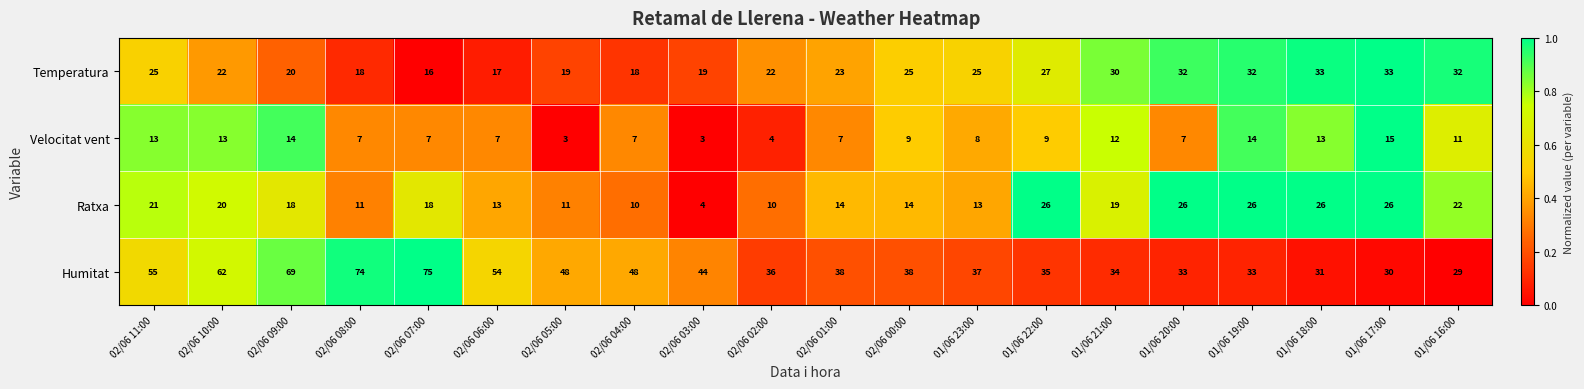

Which series has the largest range (max minus min)?

Humitat